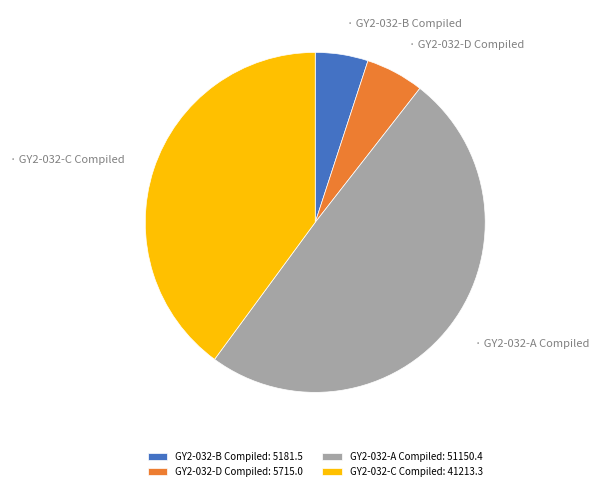

Is the sum of GY2-032-A Compiled: 51150.4 and GY2-032-B Compiled: 5181.5 greater than half?

Yes